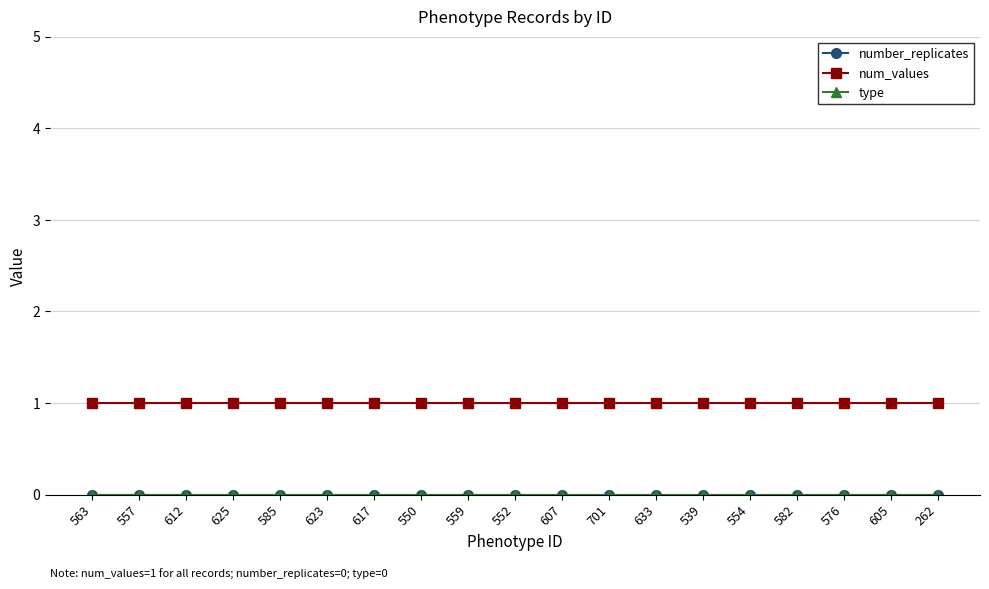

Between 582 and 585, which is larger?

582